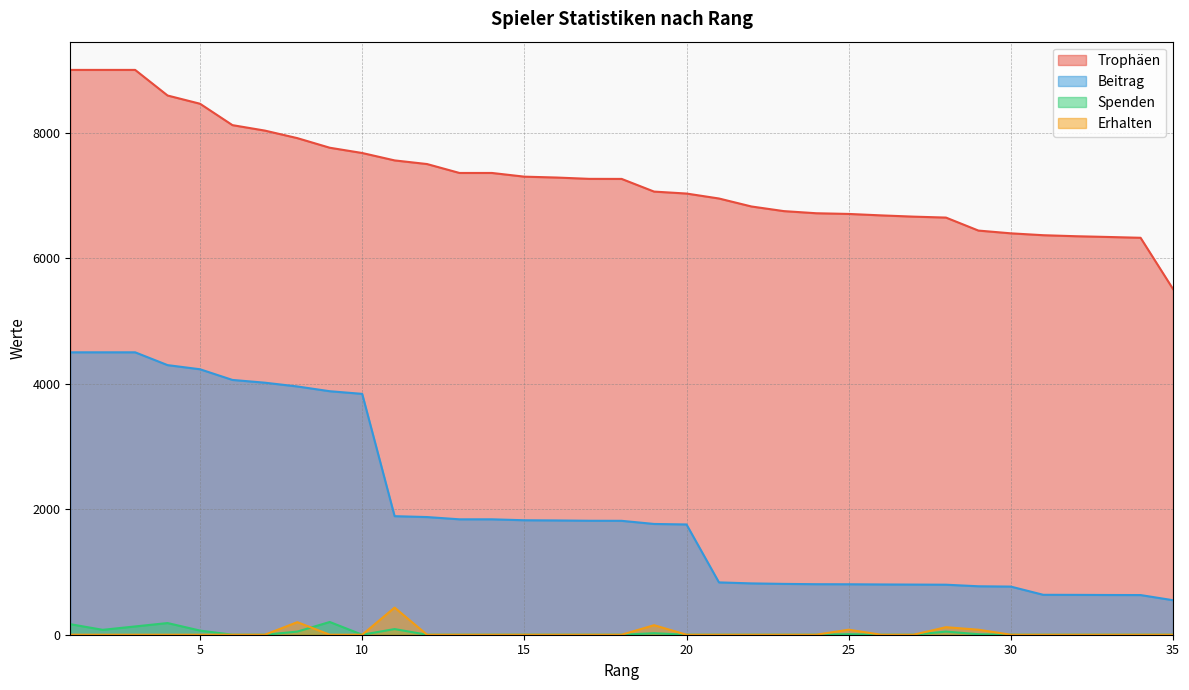

What is the difference between the highest and lowest values at 25?

6696